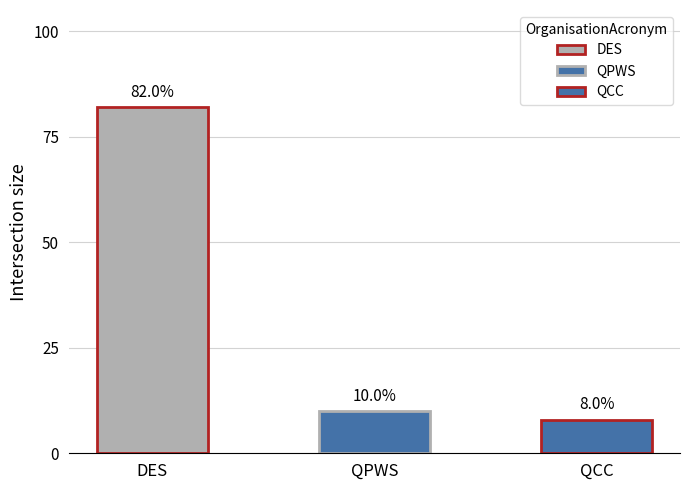

Approximately how many times larger is the value at DES compared to QPWS?

8.2